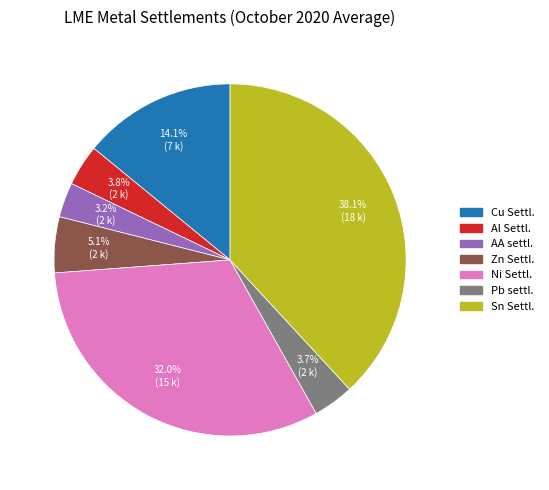

Does any single category account for the majority?

No